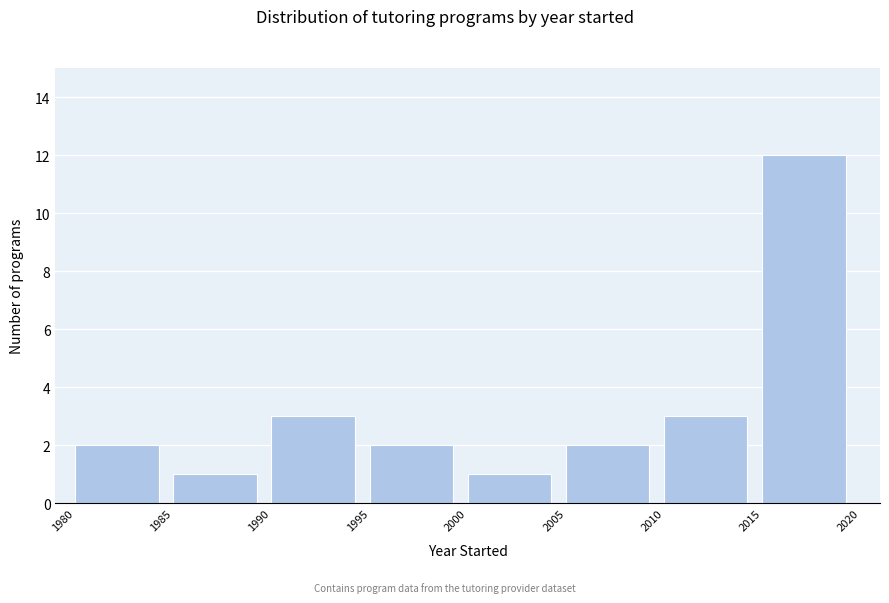

Reading left to right, list every bar in this chart as the range it spans on the x-axis followed by its height. The values are not printed on the chart, so give them approximately, as read against the axis.

1980 to 1985: 2
1985 to 1990: 1
1990 to 1995: 3
1995 to 2000: 2
2000 to 2005: 1
2005 to 2010: 2
2010 to 2015: 3
2015 to 2020: 12